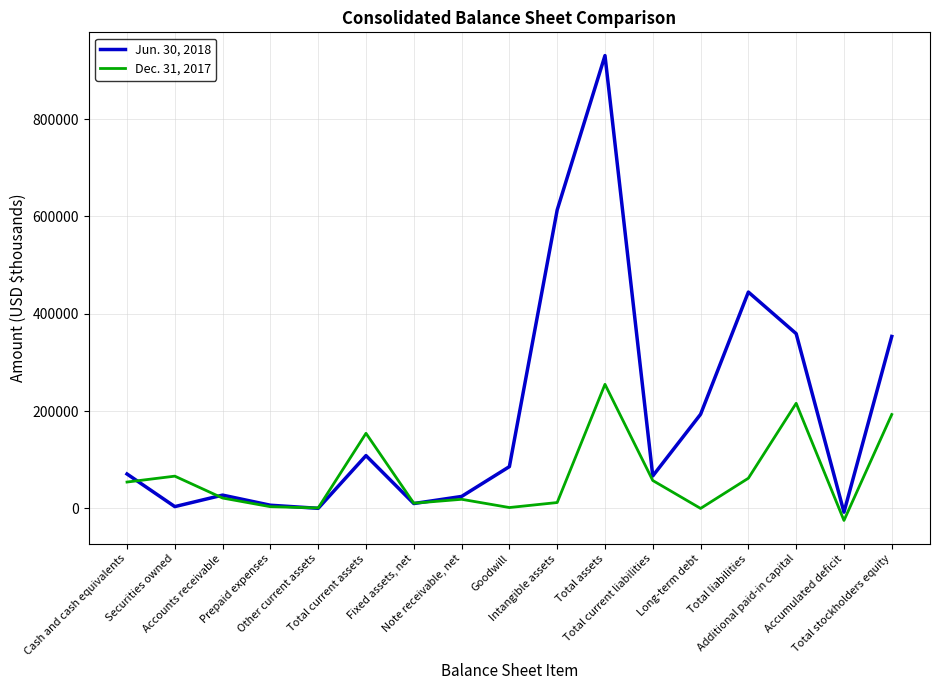

At which label does Dec. 31, 2017 first exceed 21309?

Cash and cash equivalents